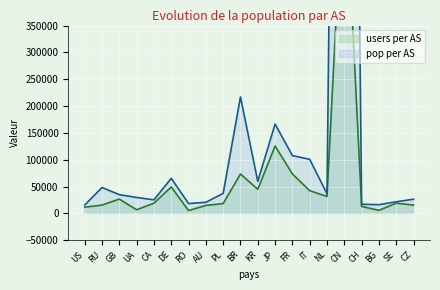

True or false: pop per AS and users per AS cross at least once.

False